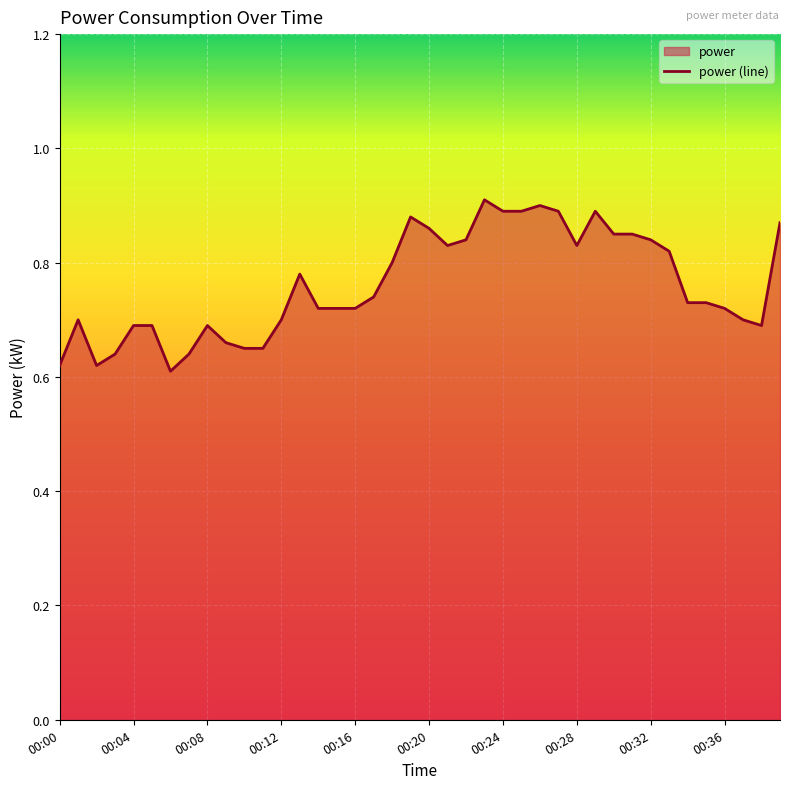

The value at 00:28 is 0.8. True or false?

True